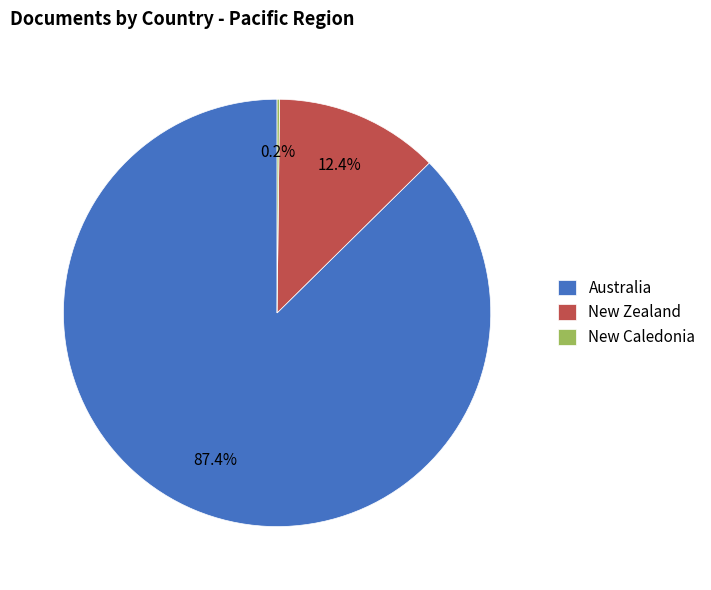

Does any single category account for the majority?

Yes